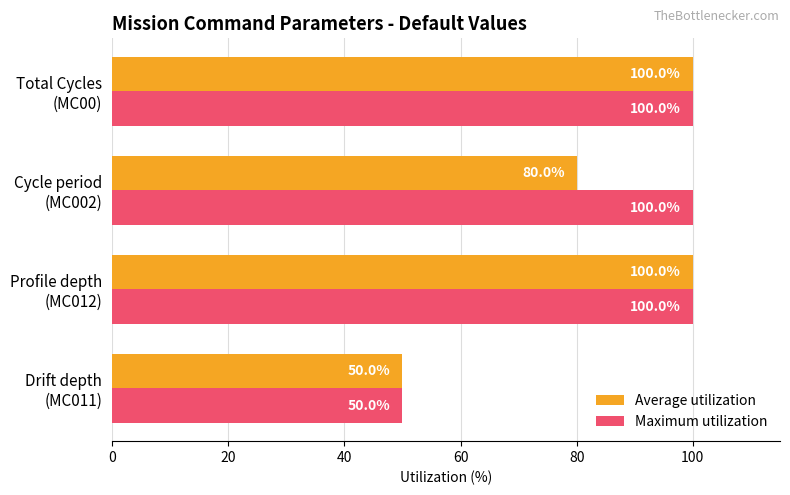

How many data points does each series have?

4